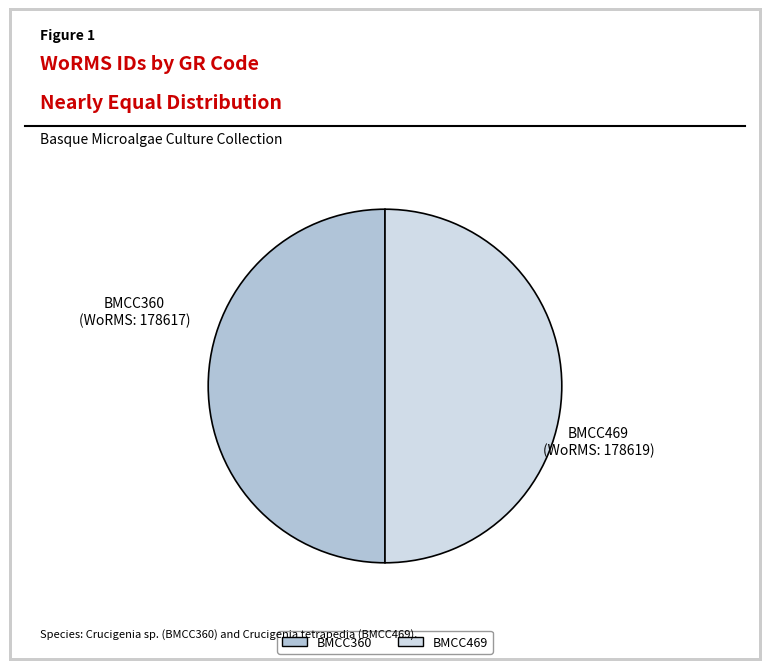

What is the ratio of the value at BMCC469 to the value at BMCC360?

1.0